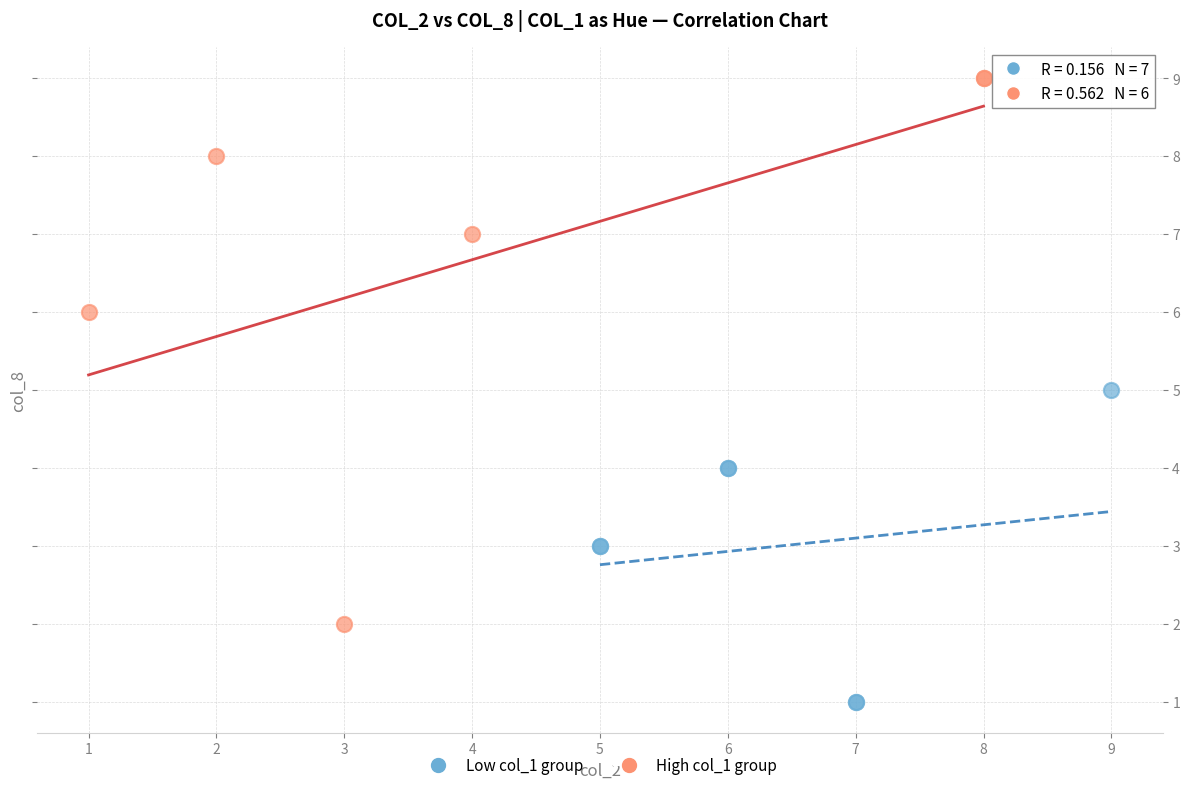

Which series contains the lowest Y value?

Low col_1 group